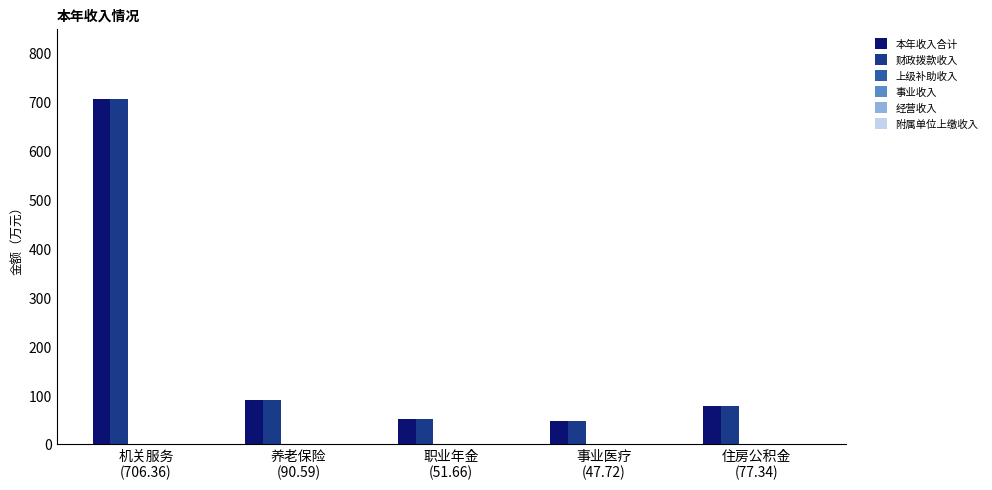

What is the label of the 2nd bar from the right?

事业医疗
(47.72)